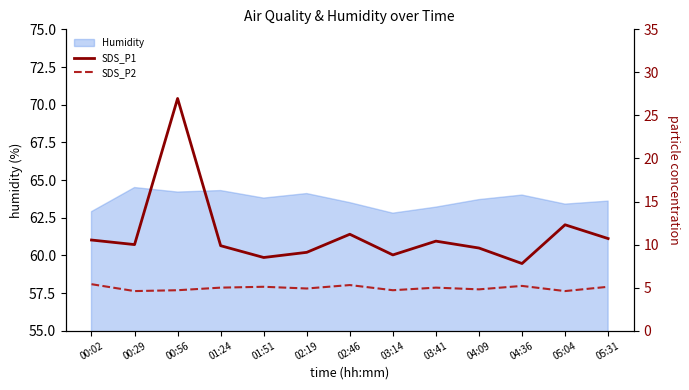

What is the difference between the maximum and minimum values in the SDS_P2 series?

0.8